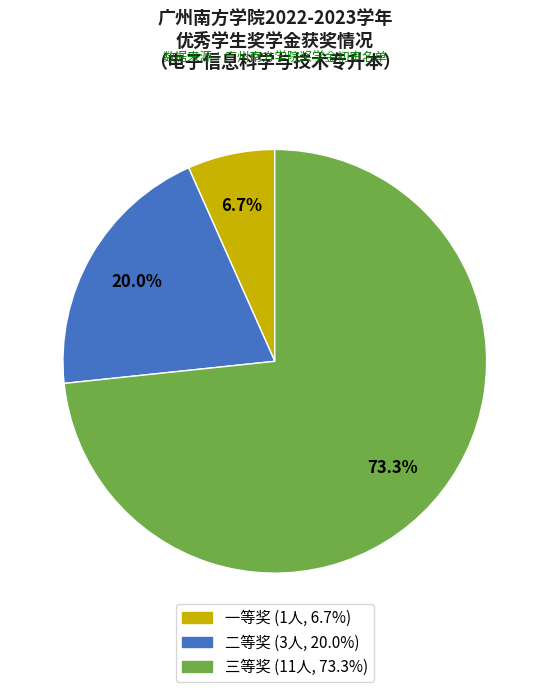

Count the number of slices in the pie.

3